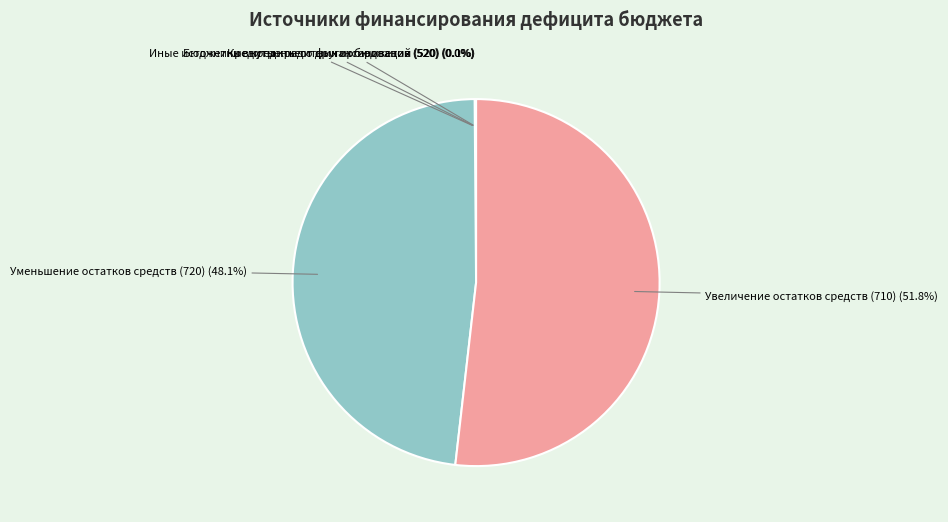

How many slices are in this pie chart?

5